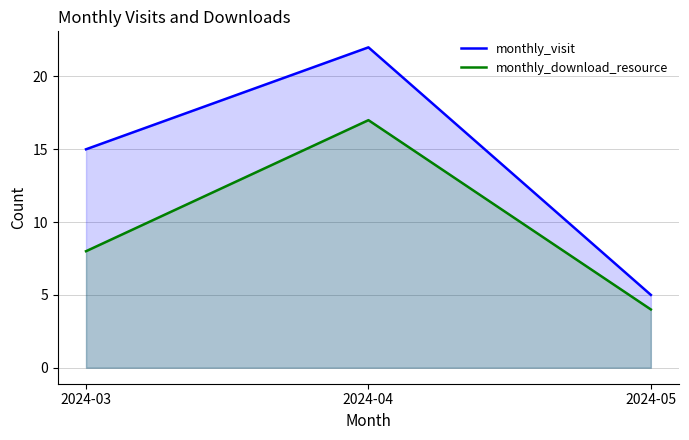

What value does the monthly_download_resource series have at 2024-05?

4